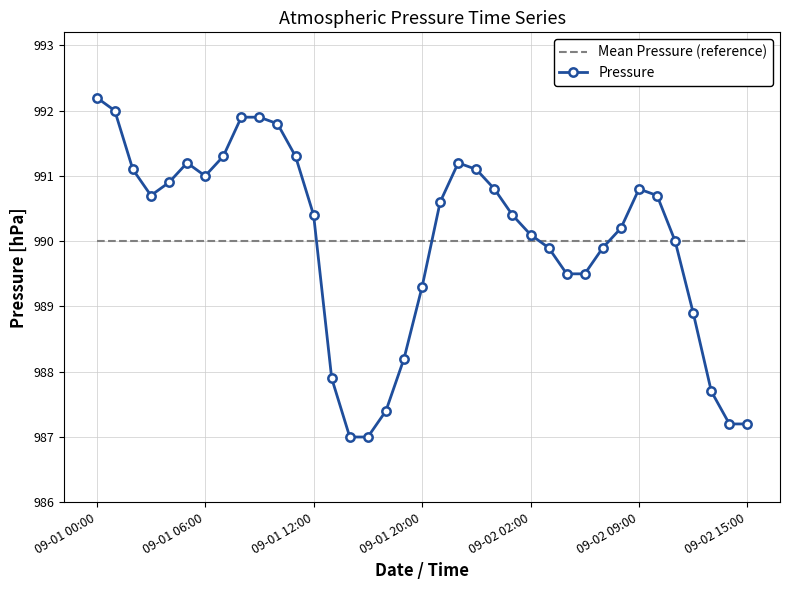

What is the lowest value of the Pressure series?

987.0